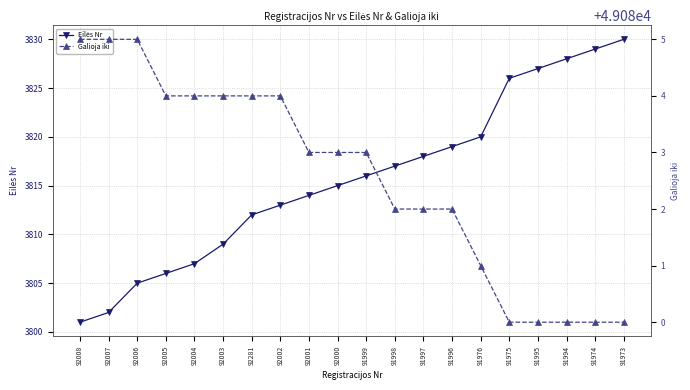

True or false: Galioja iki and Eilės Nr cross at least once.

False